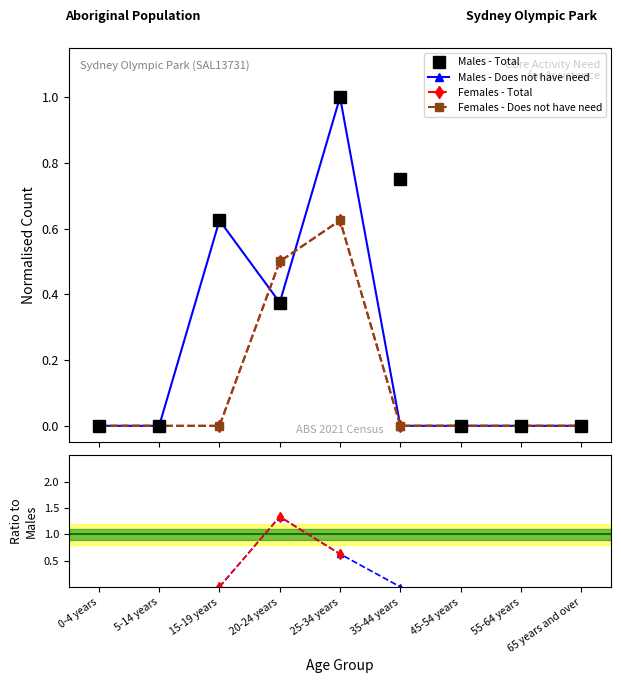

True or false: Males - Total has a value of -0.3 at 55-64 years.

False